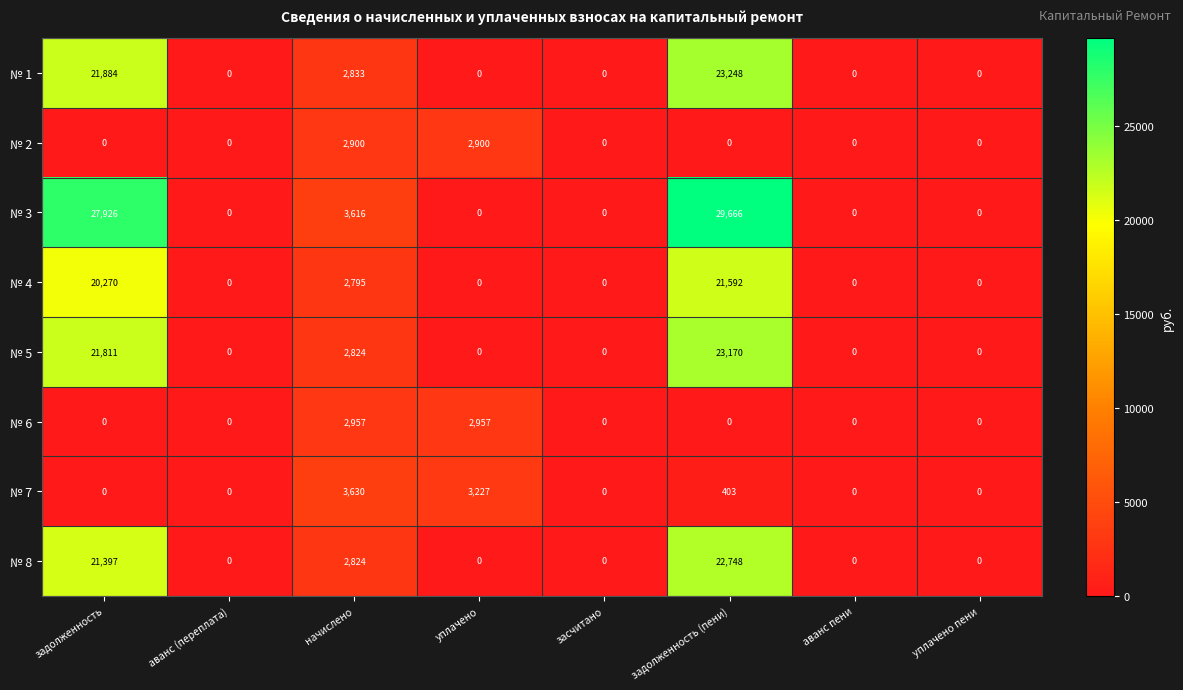

How many data points in № 6 are above 0?

2